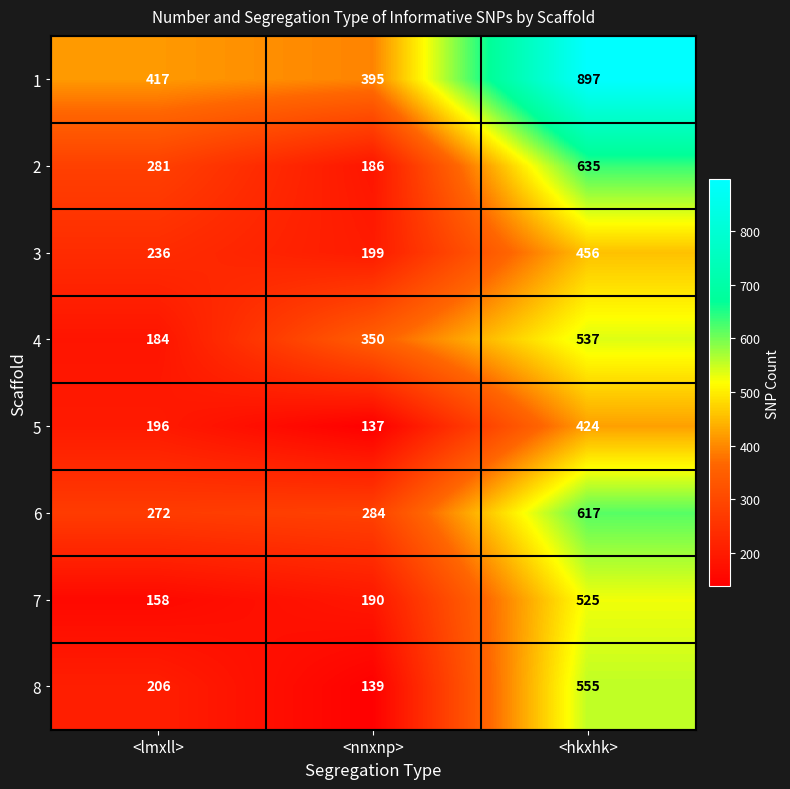

The 3 series shows 456 at <hkxhk>. True or false?

True